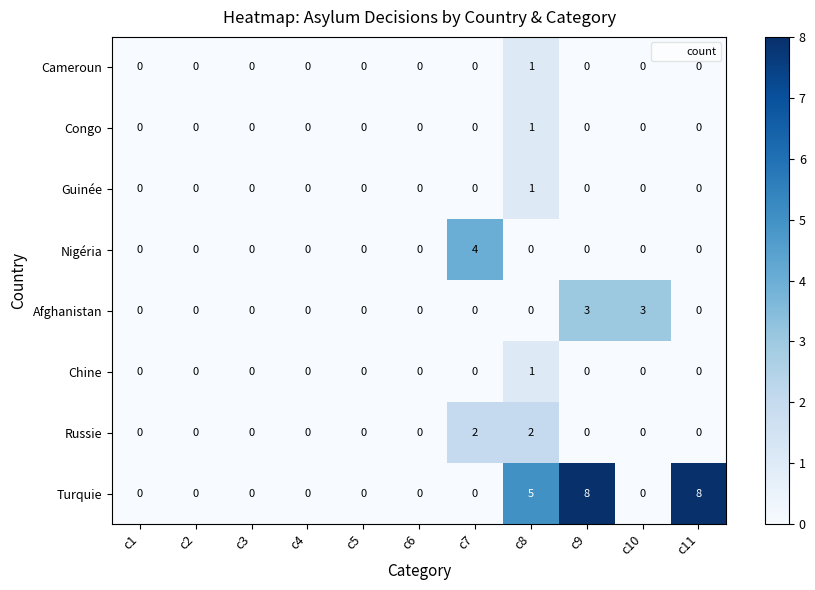

Between c3 and c10, which series saw the biggest shift?

Afghanistan